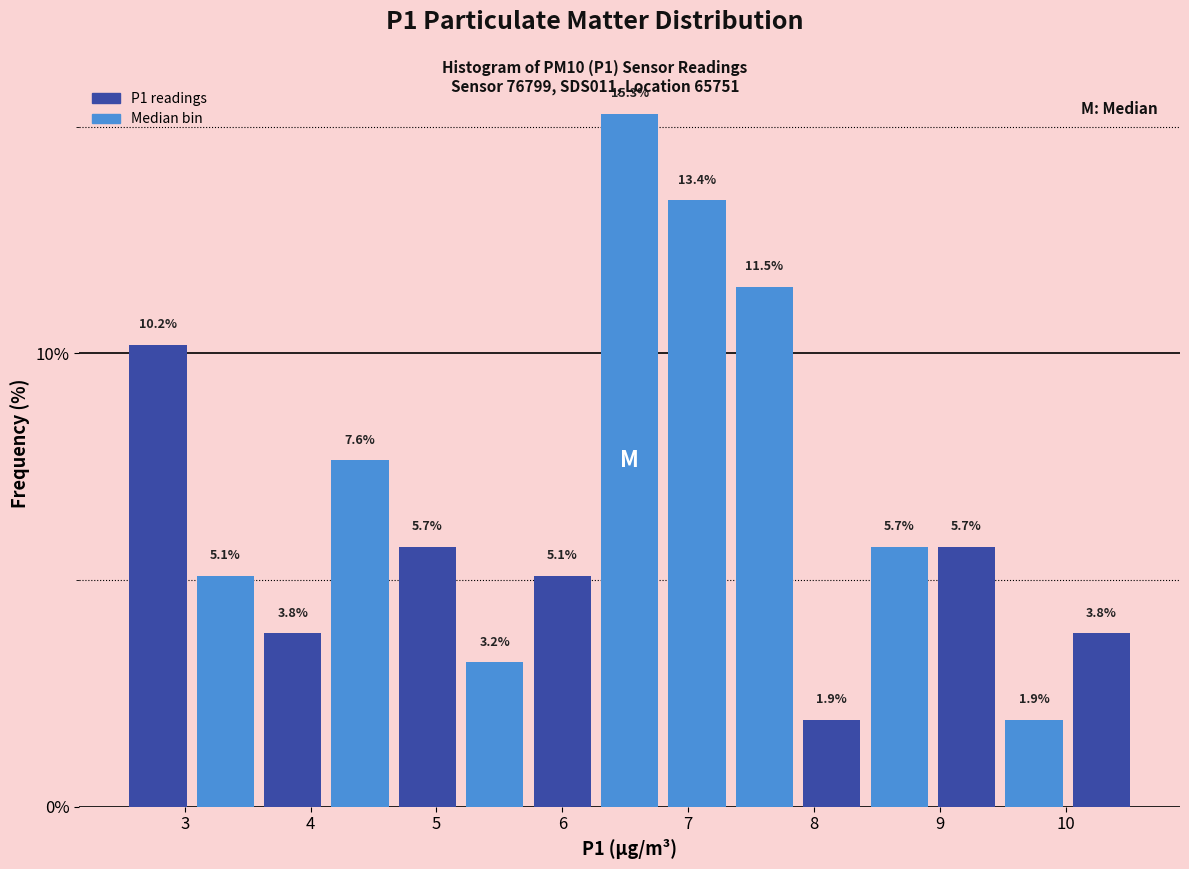

Reading left to right, transcribe this chart: for each bar, give the range it covers on the x-axis and its height. The bar edges are not printed on the chart, so give them approximately, as read against the axis.

2.5 to 3.1: 10.2
3.1 to 3.6: 5.1
3.6 to 4.1: 3.8
4.1 to 4.7: 7.6
4.7 to 5.2: 5.7
5.2 to 5.7: 3.2
5.7 to 6.3: 5.1
6.3 to 6.8: 15.3
6.8 to 7.3: 13.4
7.3 to 7.9: 11.5
7.9 to 8.4: 1.9
8.4 to 8.9: 5.7
8.9 to 9.5: 5.7
9.5 to 10.0: 1.9
10.0 to 10.6: 3.8